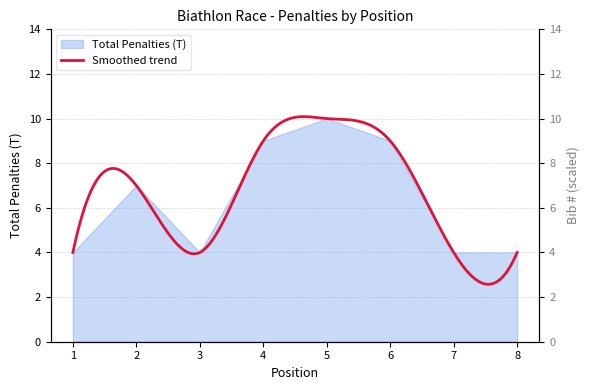

Where does the data first go above 7?

4